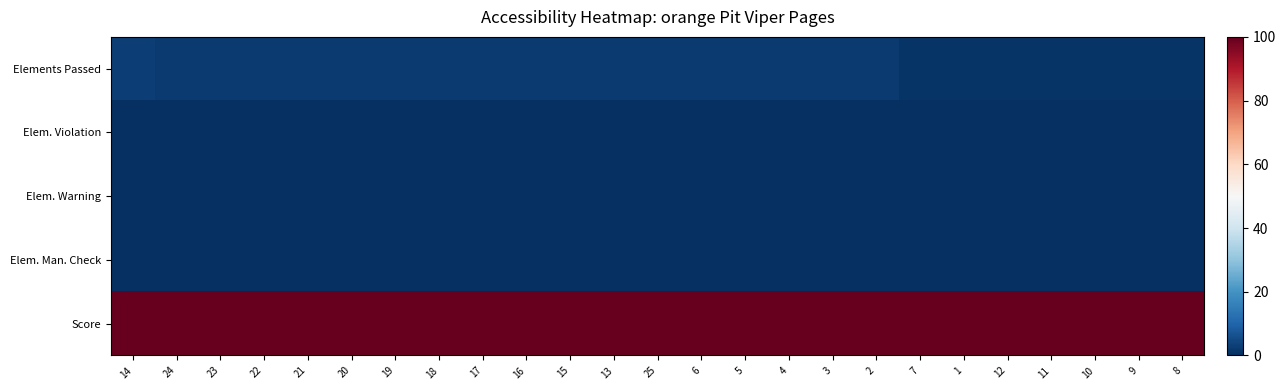

Which series has the largest total across all categories?

Score